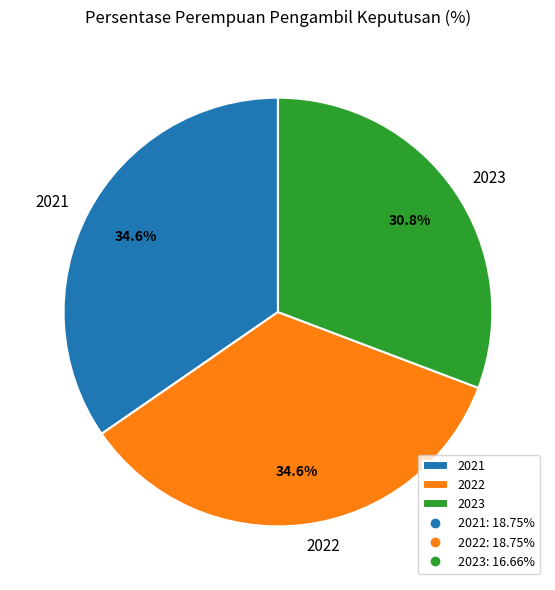

To the nearest percent, what percentage of the pie is 2022?

35%